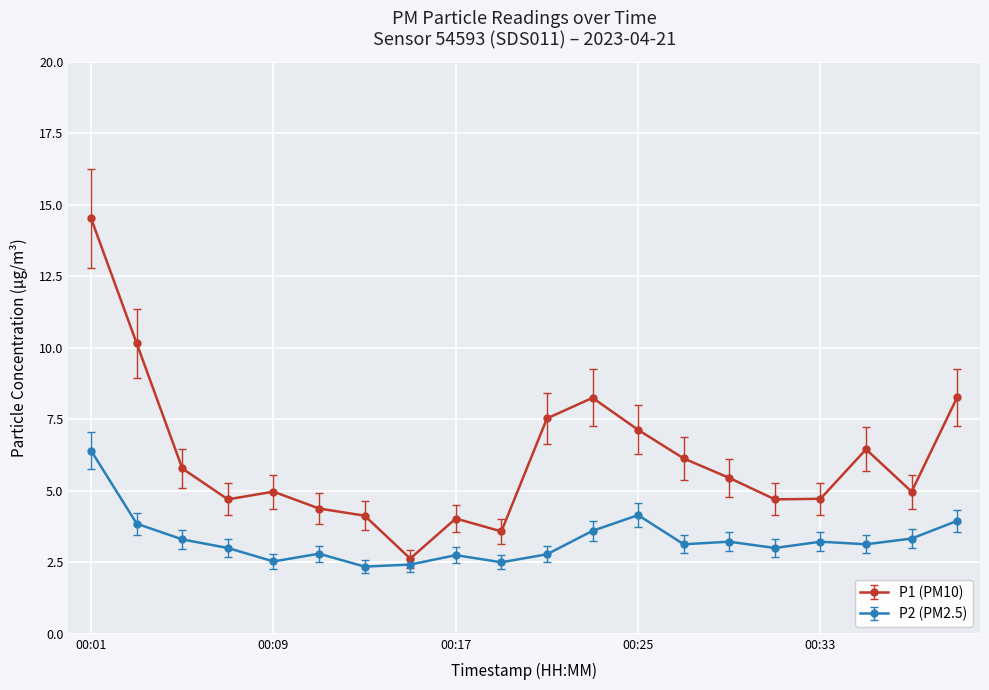

What is the value of the P1 (PM10) point at the 16th from the left?

4.7